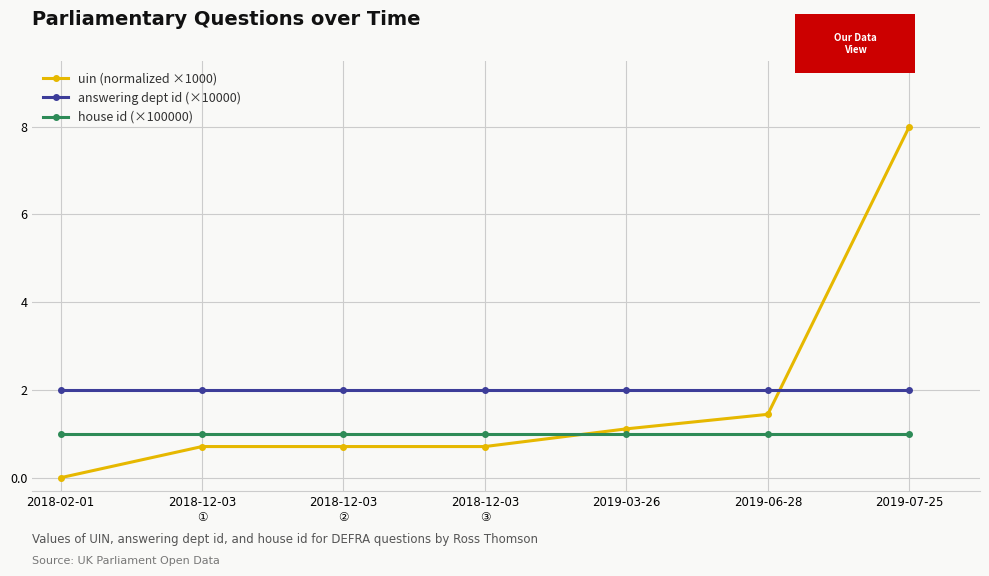

What position from the right is 2019-03-26?

3